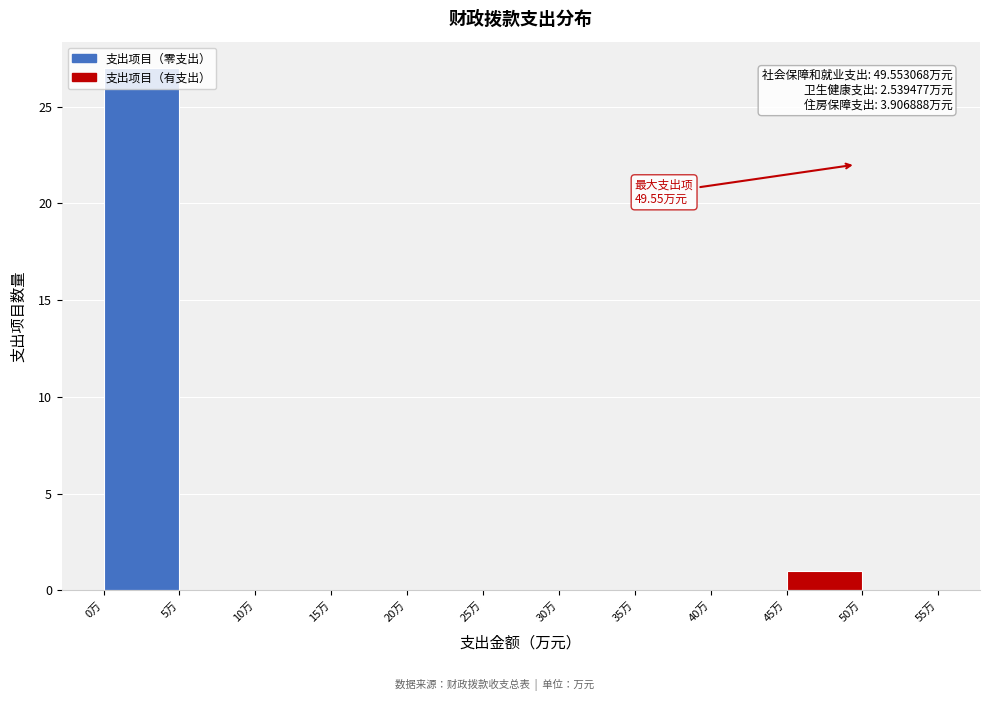

Which range on the x-axis has the tallest bar?

0 to 5